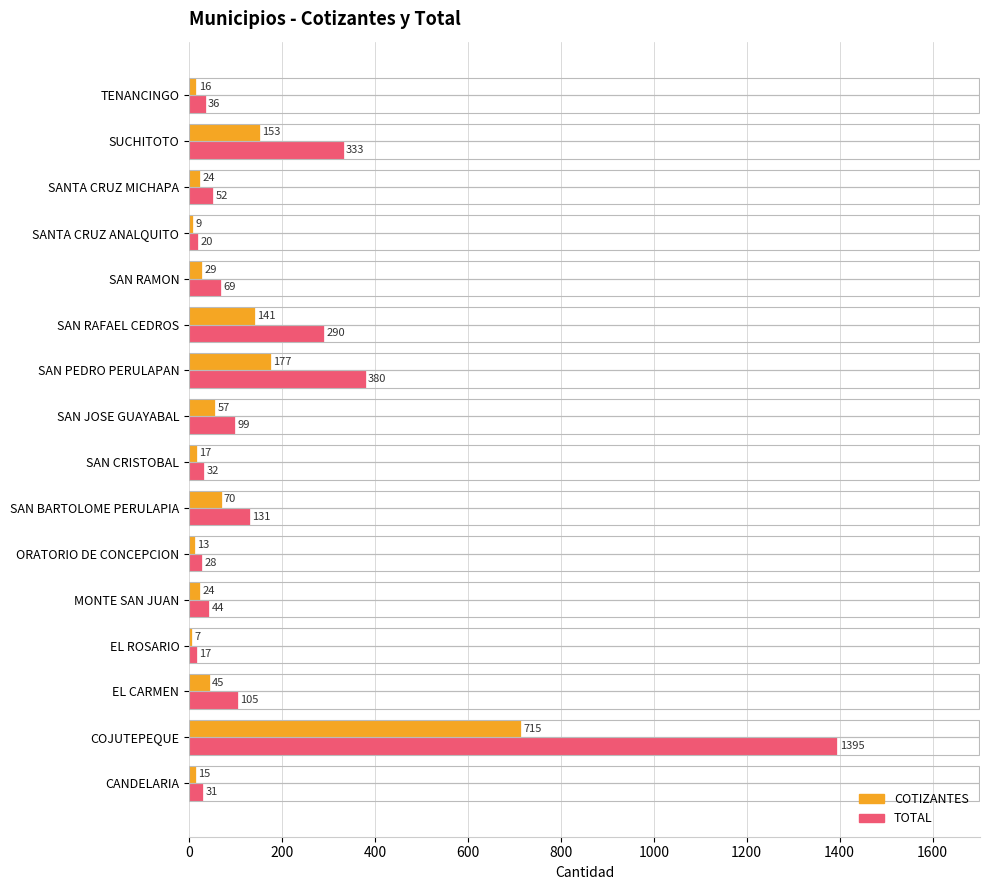

Where is COTIZANTES nearest to the value 361?

SAN PEDRO PERULAPAN